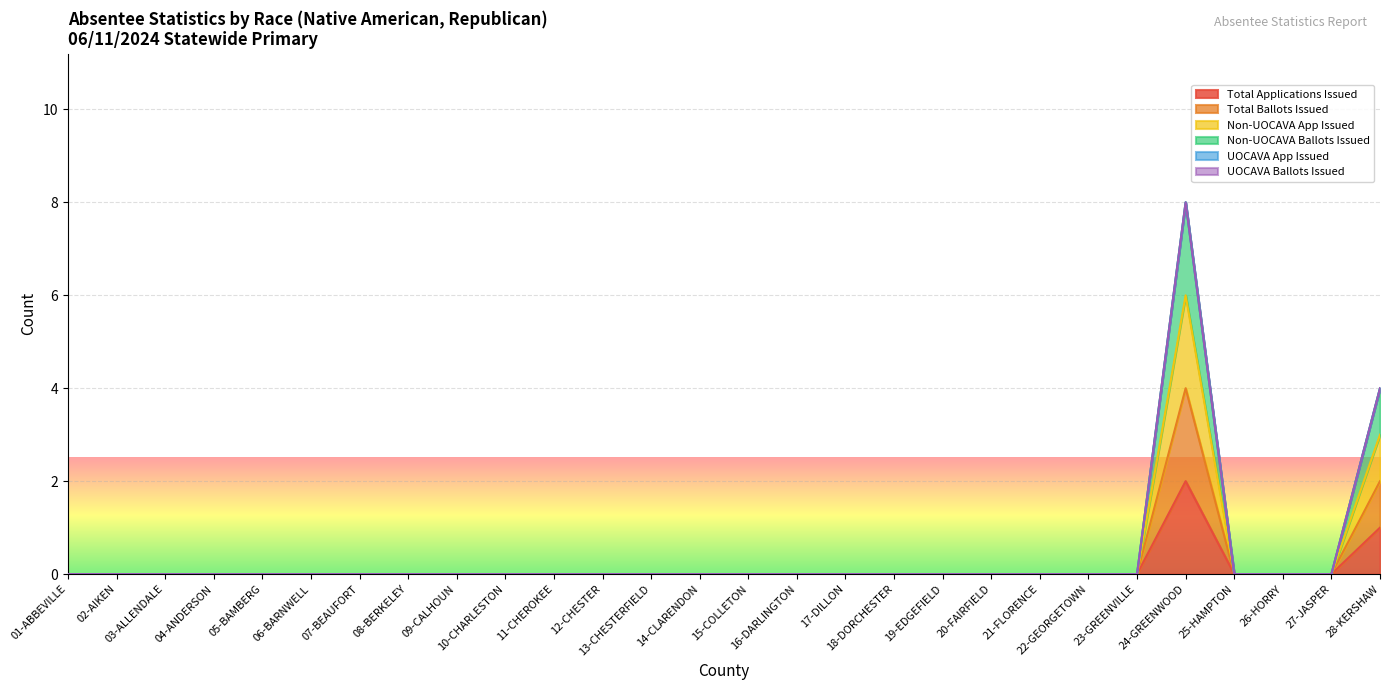

Rank the series at 16-DARLINGTON from lowest to highest value.

Total Applications Issued, Total Ballots Issued, Non-UOCAVA App Issued, Non-UOCAVA Ballots Issued